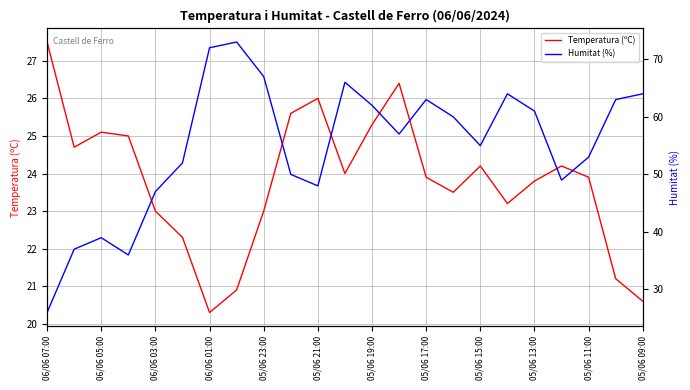

True or false: Humitat (%) has more than 0 points higher than both neighbors.

True